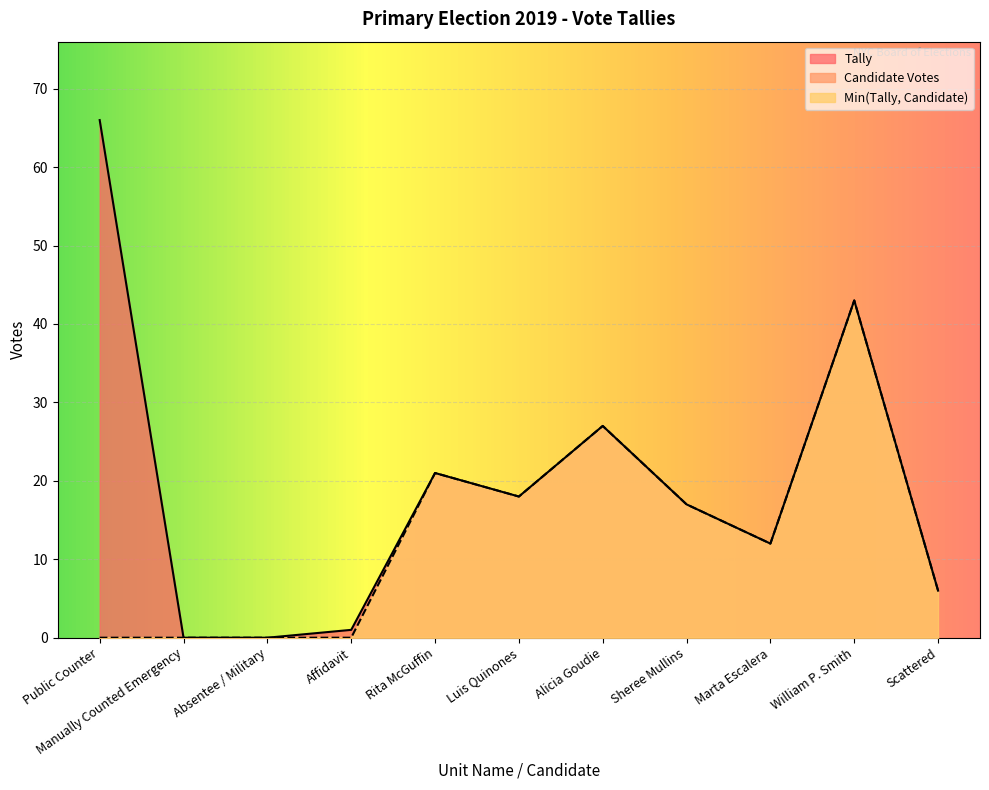

The value of Tally at Manually Counted Emergency is 0. True or false?

True